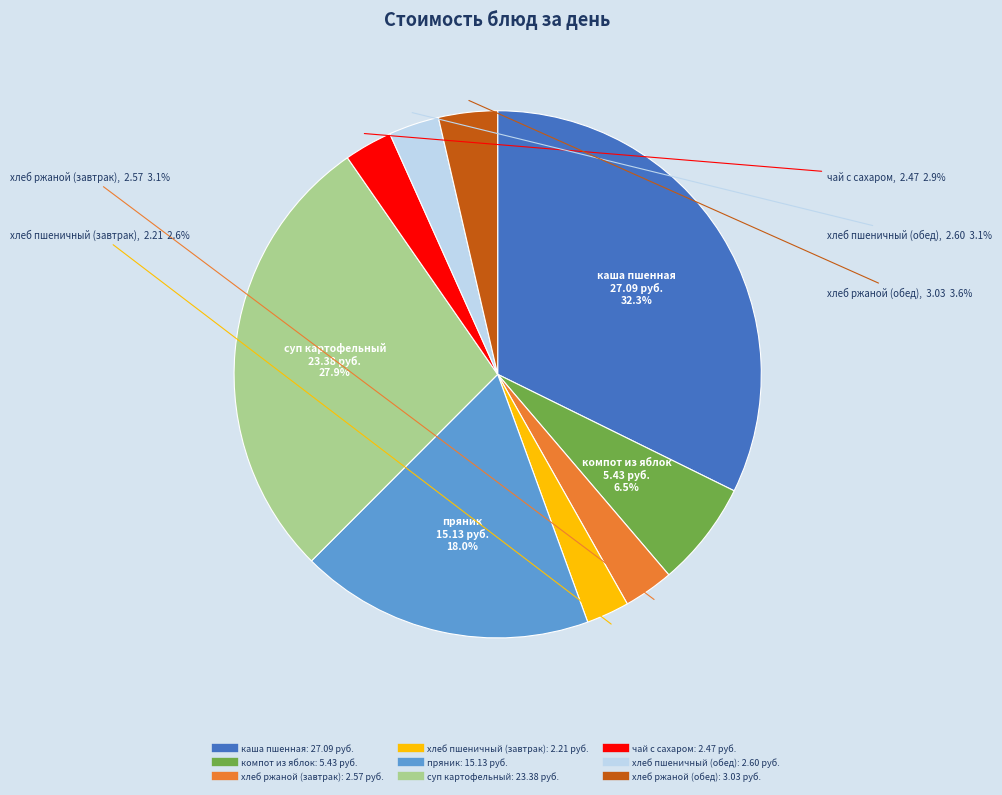

Is there any slice that represents more than half of the pie?

No